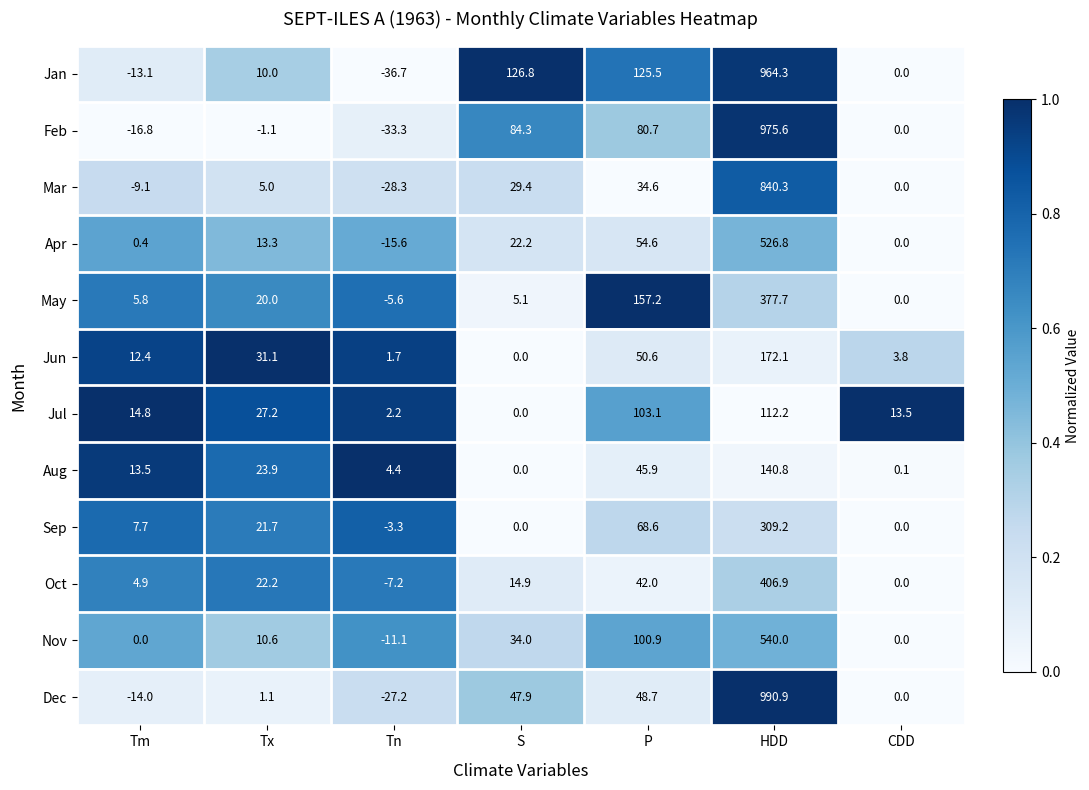

Which series changed the most between Tx and CDD?

Jun